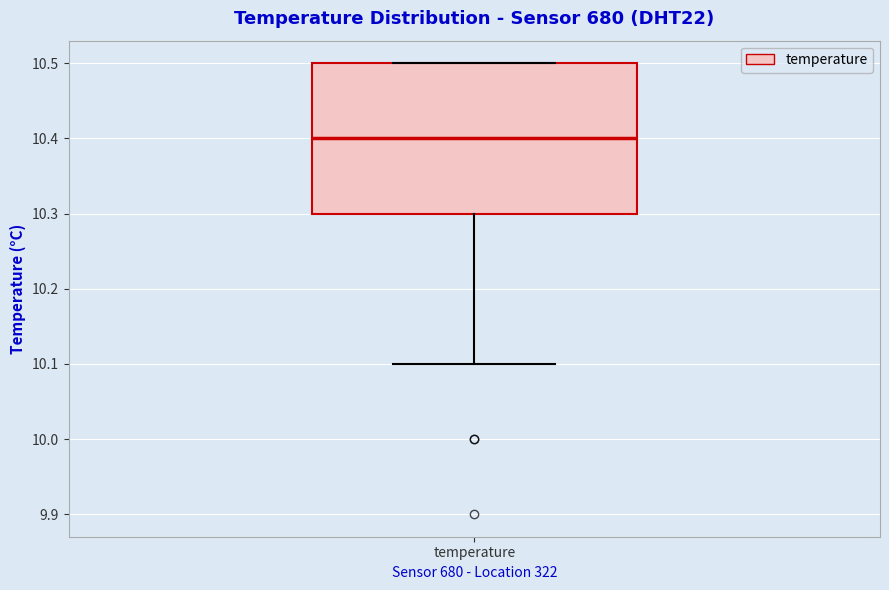

Transcribe this box plot: give where the median line is, the range the box spans, and where the two whiskers end, as read against the y-axis. The values are not printed on the chart, so give them approximately, as read against the axis.

median 10.4, box 10.3 to 10.5, whiskers 10.1 to 10.5